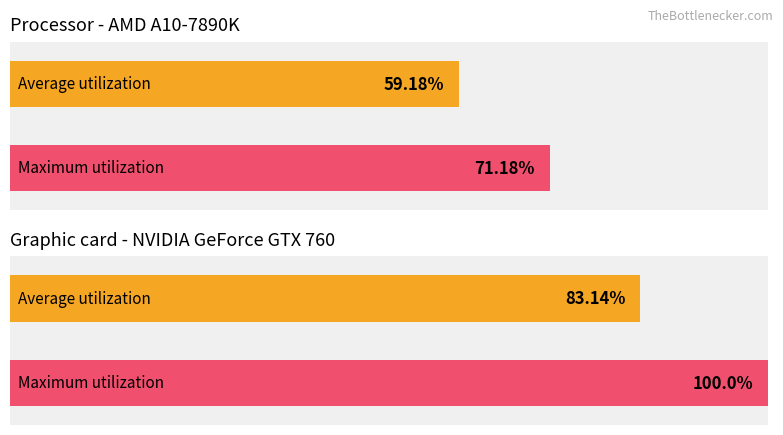

Is it true that Average utilization equals 4.6 at Day 21?

False